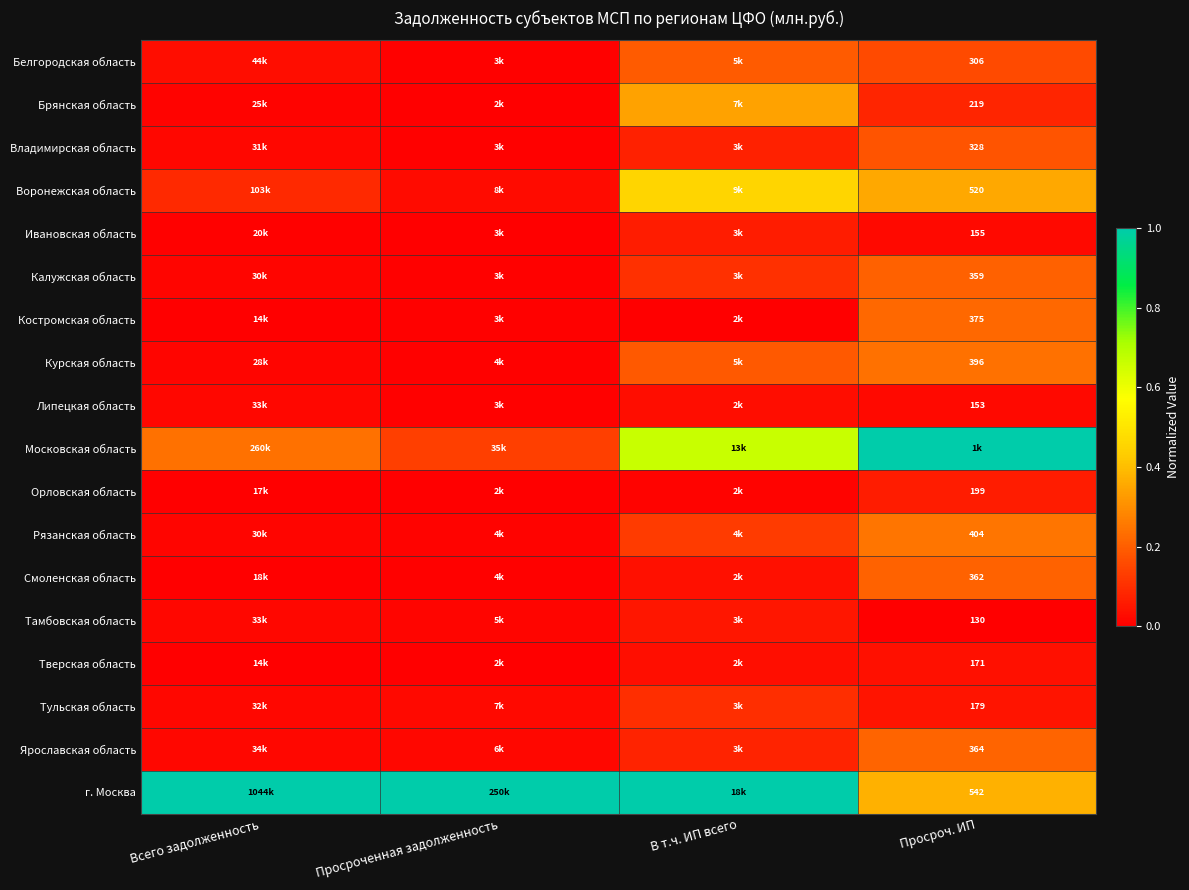

Is it true that Орловская область equals 0.0 at В т.ч. ИП всего?

False